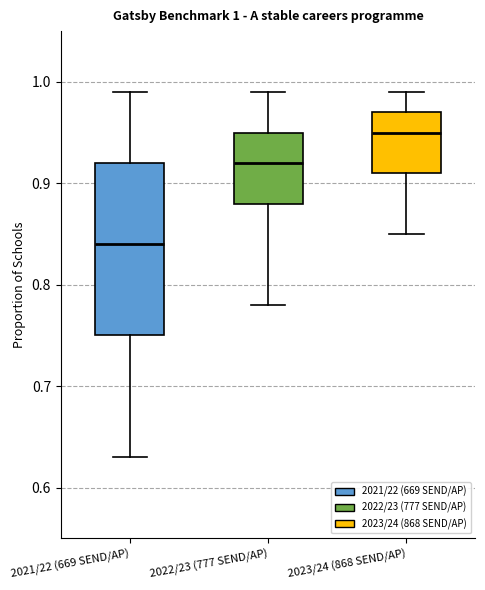

Comparing the boxes themselves (not the whiskers), which one is the tallest?

2021/22 (669 SEND/AP)